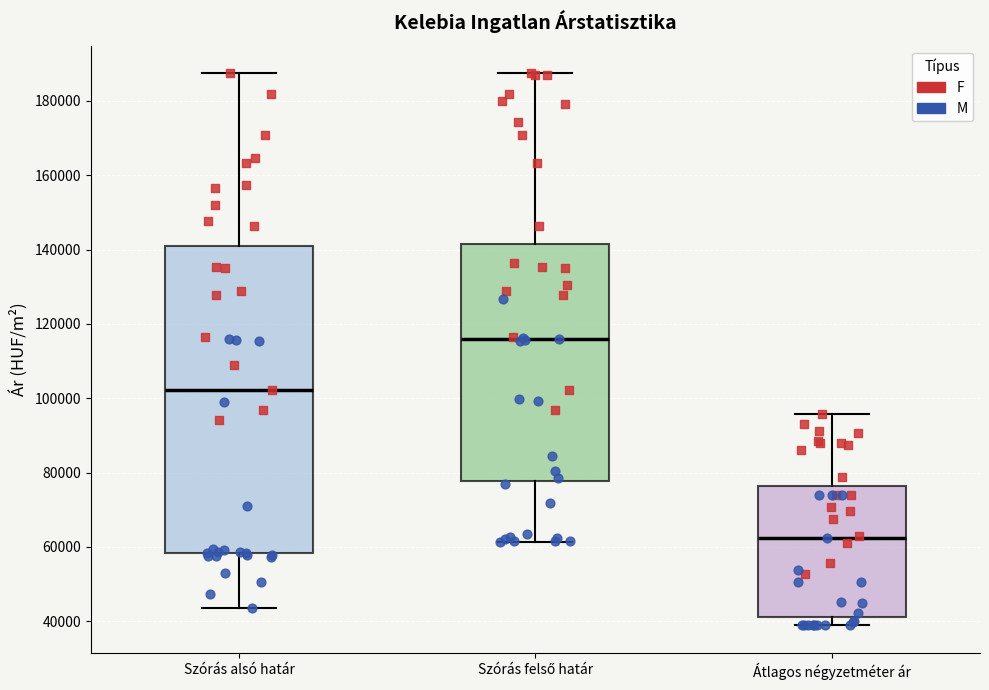

Which box is the tallest, from its lower edge to its upper edge?

Szórás alsó határ